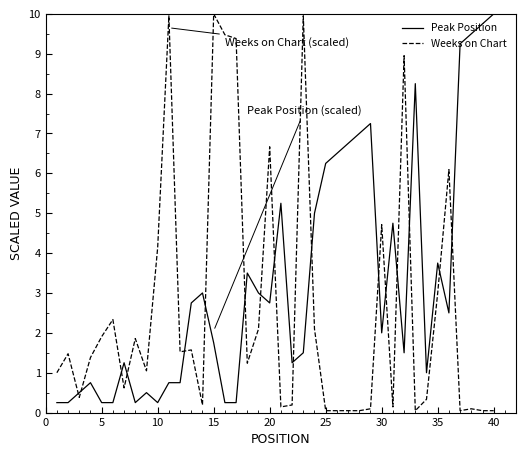

What is the difference between the maximum and minimum values in the Weeks on Chart series?

10.0